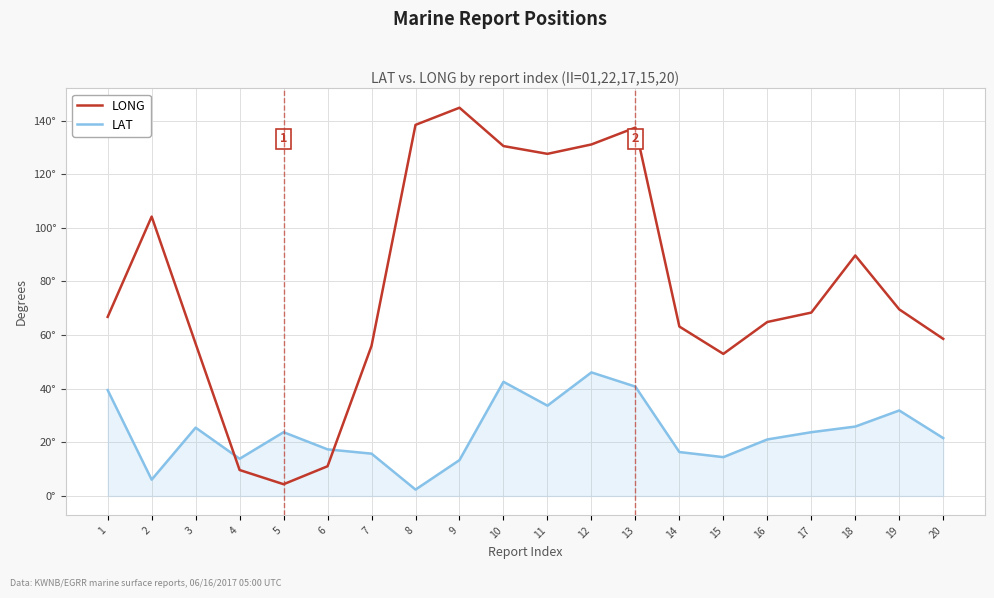

Which series has the largest range (max minus min)?

LONG